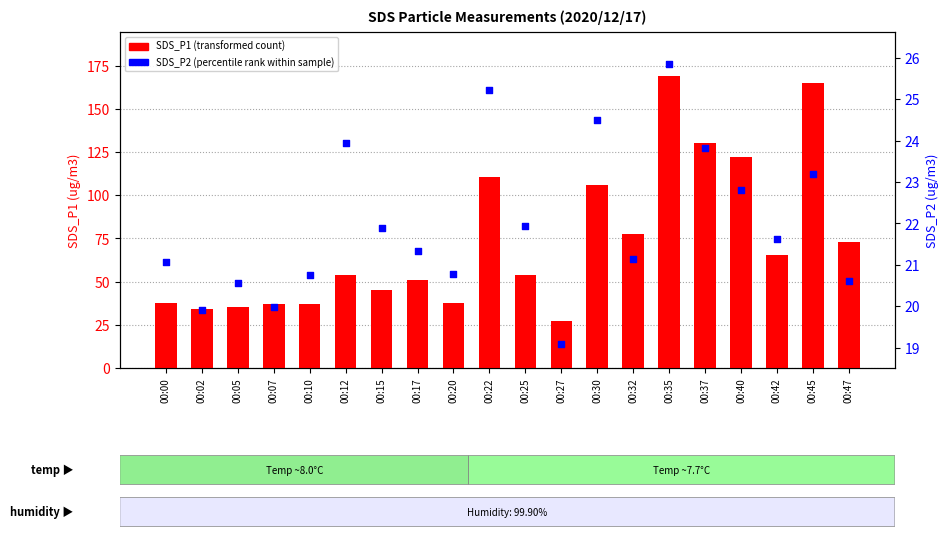

Which series has the largest total across all categories?

SDS_P1